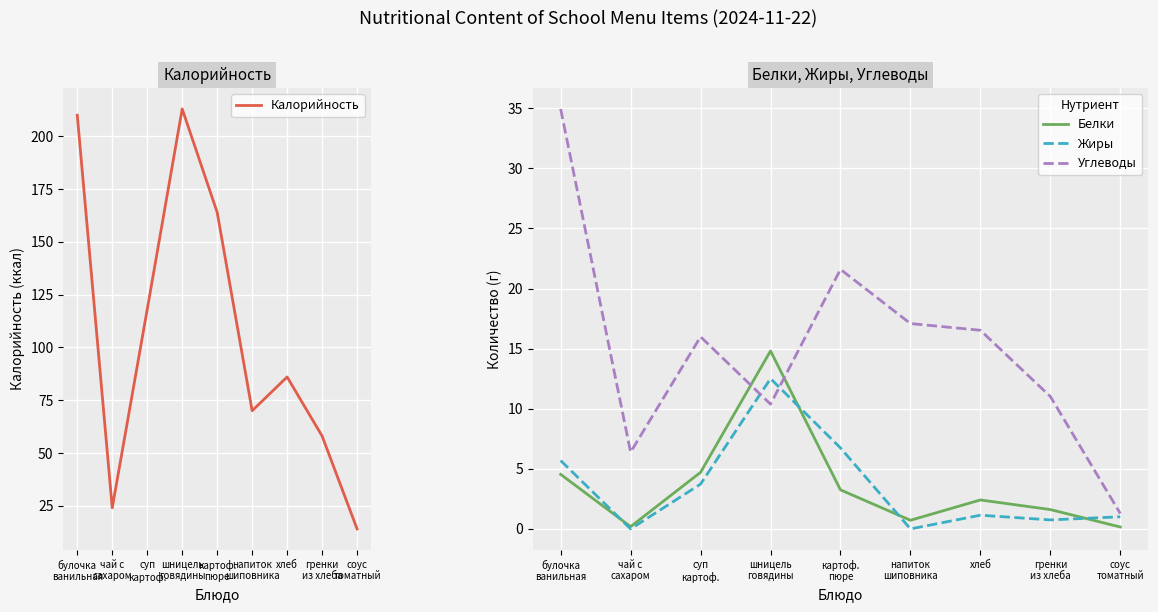

At which category is the sum across all series the highest?

булочка
ванильная